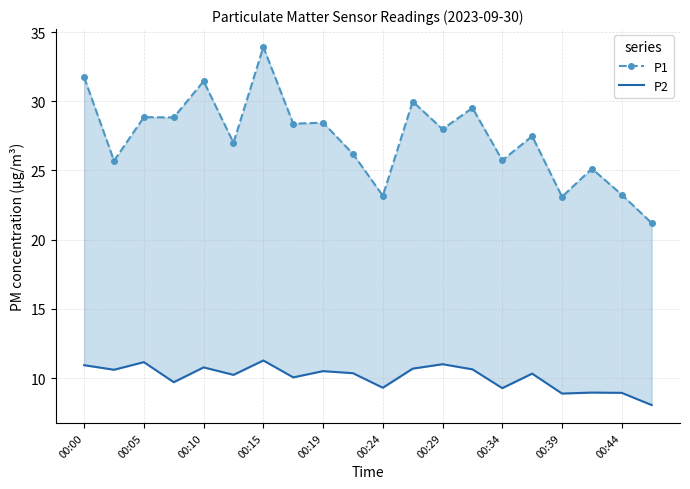

What is the difference between the maximum and minimum values in the P2 series?

3.2